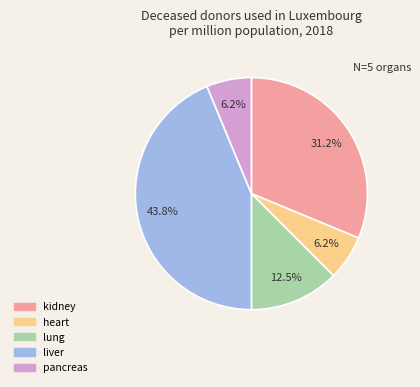

How many segments does this pie chart have?

5